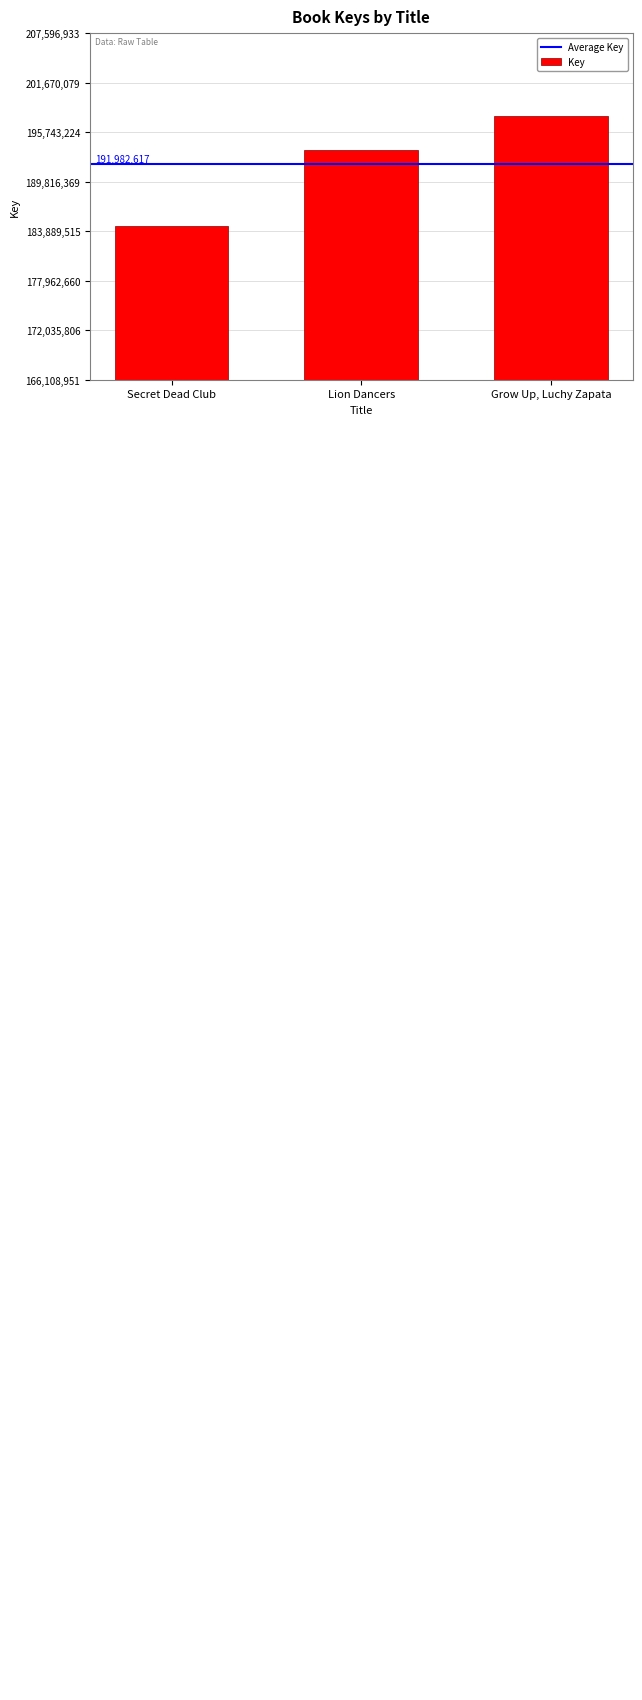

What is the average value?

191982617